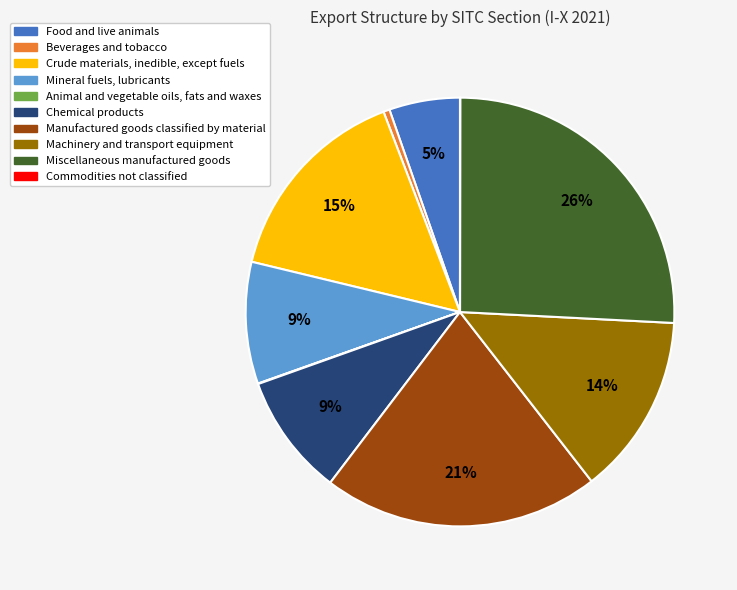

Does any single category account for the majority?

No